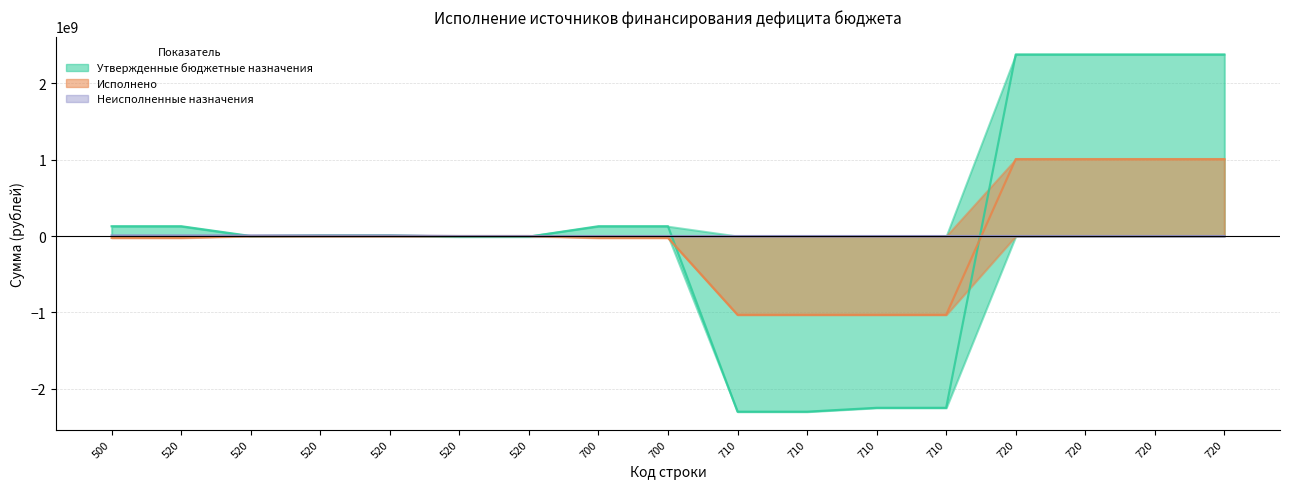

At which label does Исполнено first exceed 0?

720